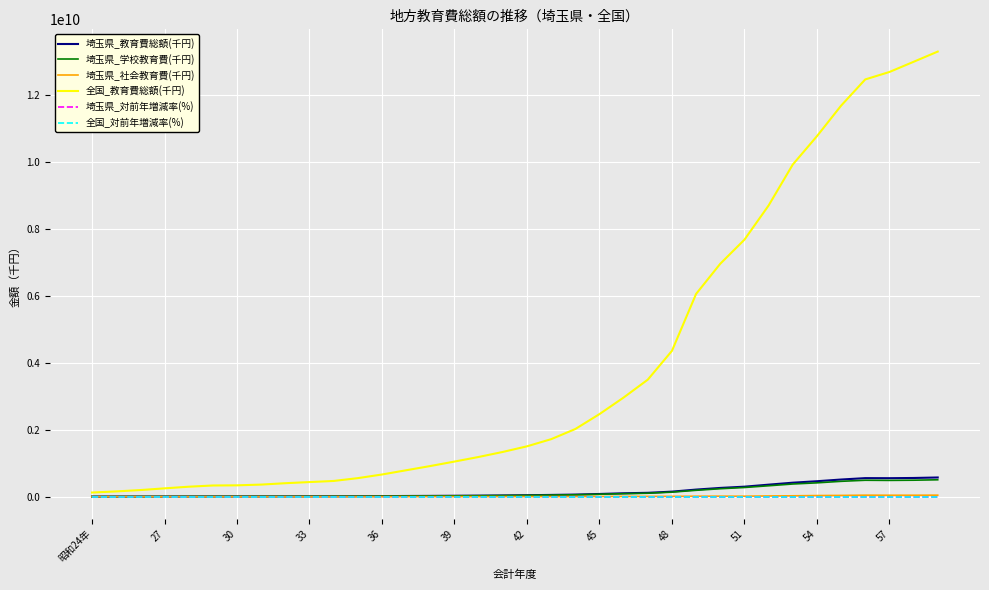

True or false: 埼玉県_対前年増減率(%) and 全国_教育費総額(千円) intersect in this chart.

False